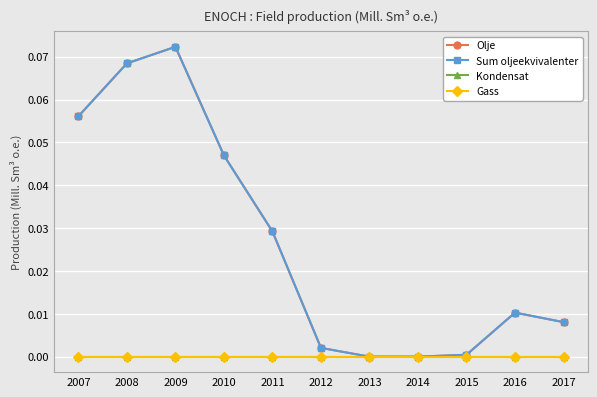

Is this an area chart (filled region under the line)?

No